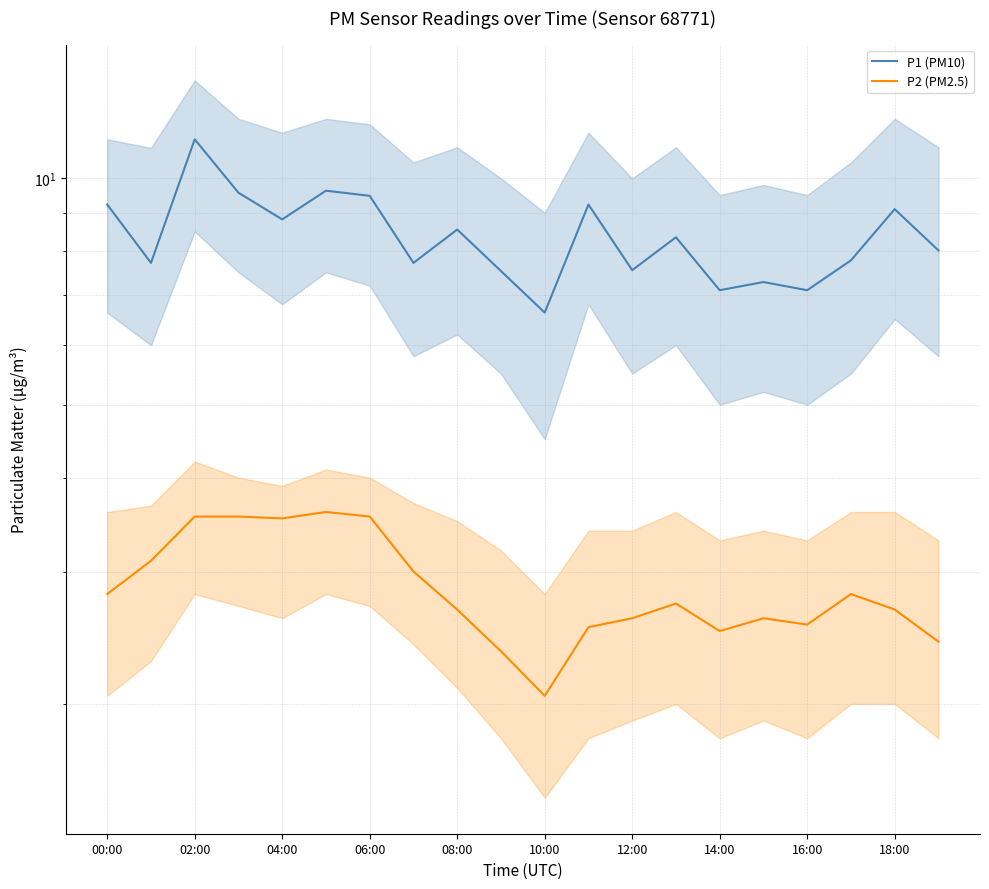

True or false: P1 (PM10) has a value of 7.8 at 17.

True